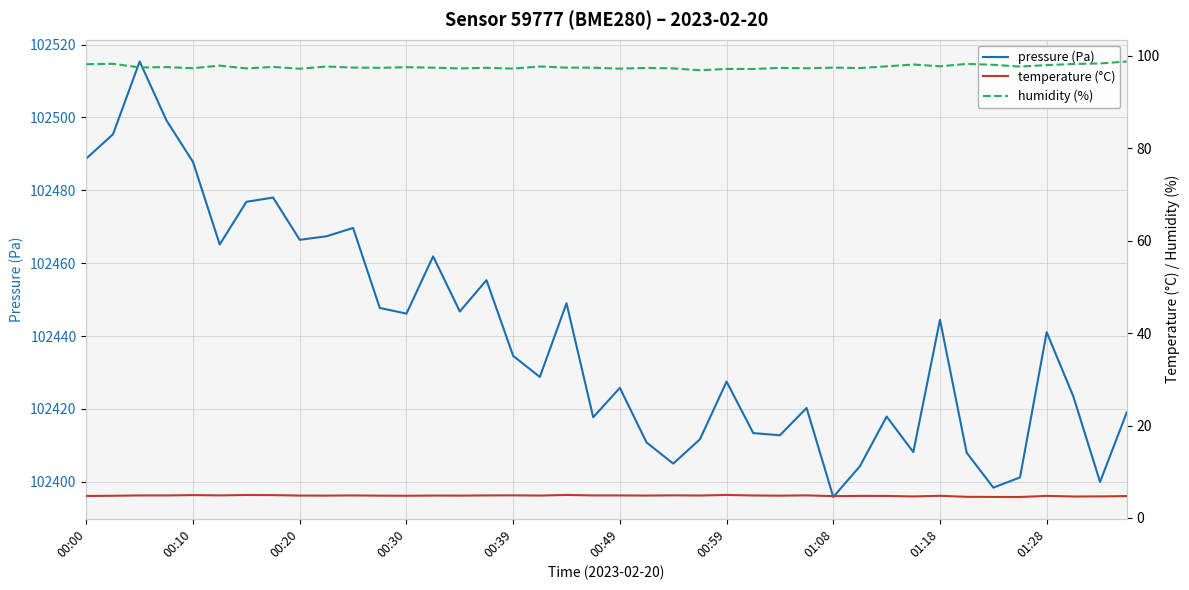

Reading left to right, transcribe all the data shown in this chart.

pressure (Pa): 102488.7	102495.4	102515.3	102499.2	102487.8	102465.1	102476.8	102478.0	102466.4	102467.4	102469.7	102447.7	102446.2	102461.9	102446.8	102455.3	102434.6	102428.8	102449.0	102417.7	102425.8	102410.8	102405.0	102411.7	102427.5	102413.4	102412.8	102420.3	102395.8	102404.3	102417.9	102408.2	102444.5	102408.0	102398.4	102401.2	102441.1	102423.4	102400.0	102419.0
temperature (°C): 4.8	4.8	4.9	4.9	5.0	4.9	5.0	4.9	4.8	4.8	4.9	4.8	4.8	4.8	4.8	4.9	4.9	4.8	5.0	4.9	4.9	4.8	4.9	4.8	5.0	4.9	4.8	4.9	4.7	4.8	4.8	4.7	4.8	4.6	4.5	4.5	4.8	4.6	4.7	4.7
humidity (%): 98.2	98.3	97.5	97.6	97.4	97.9	97.3	97.6	97.2	97.7	97.5	97.4	97.6	97.5	97.3	97.4	97.3	97.7	97.5	97.5	97.3	97.4	97.3	96.9	97.2	97.2	97.4	97.3	97.5	97.4	97.8	98.2	97.8	98.3	98.1	97.7	98.0	98.3	98.4	98.8